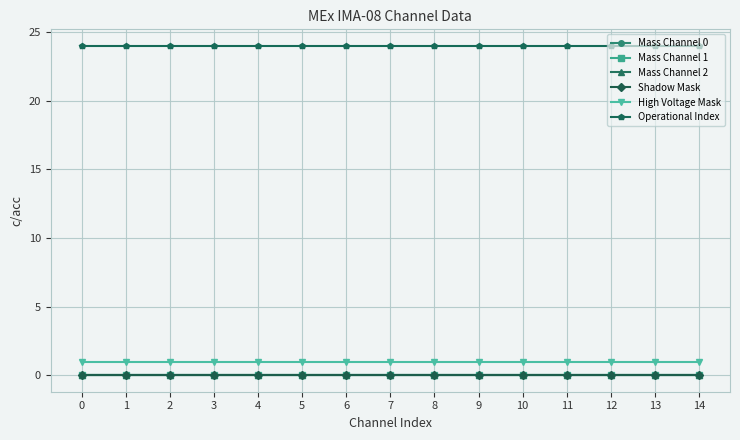

True or false: Mass Channel 0 has a value of 0 at 7.

True